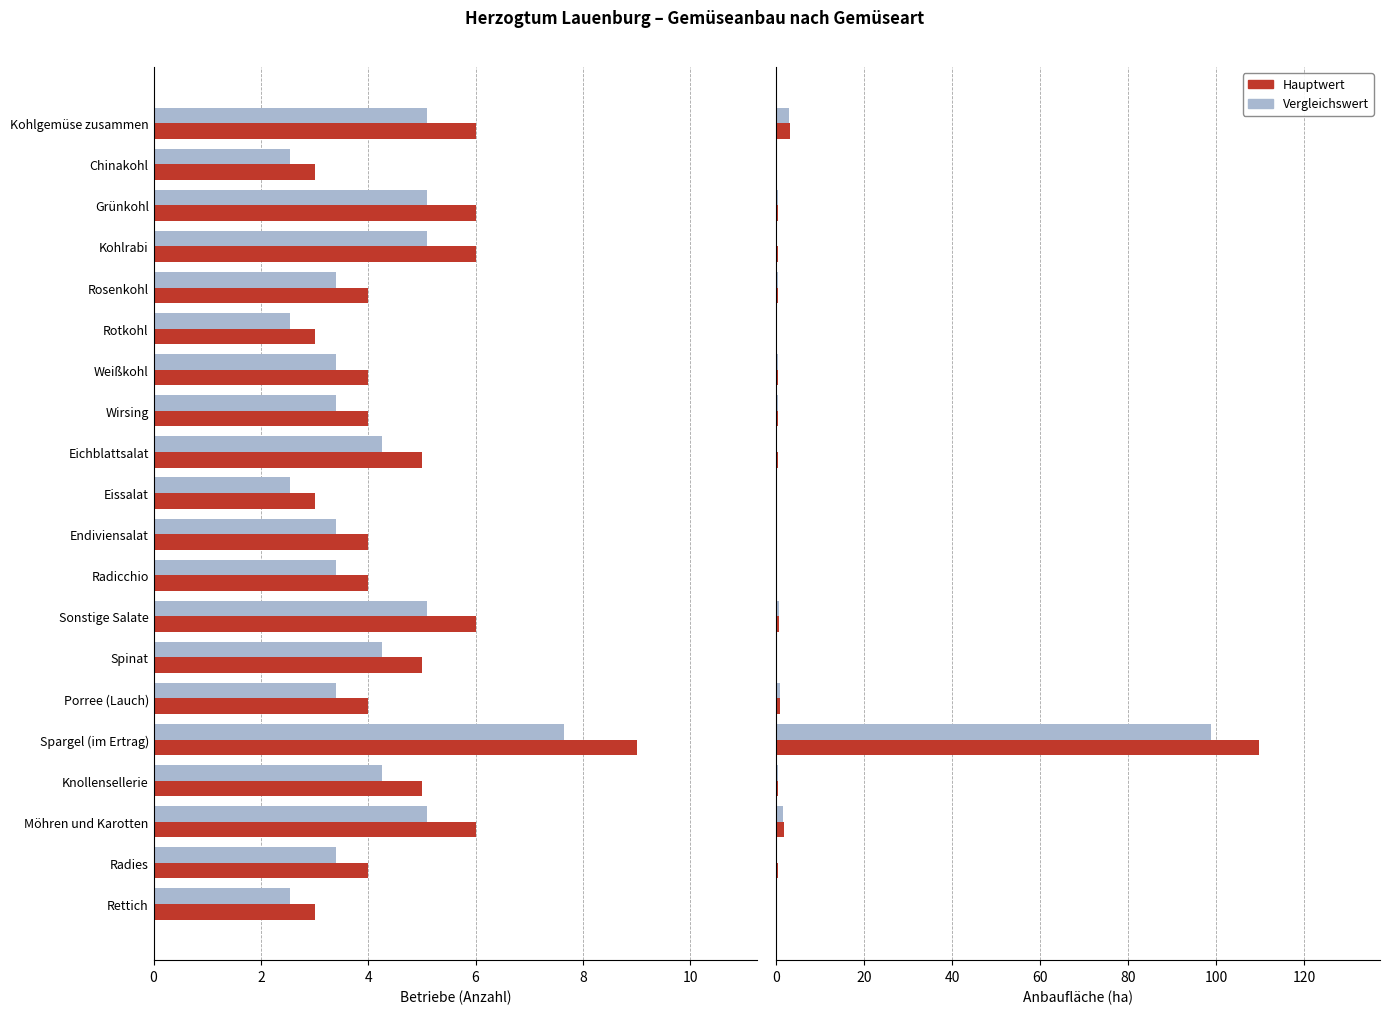

What is the difference between the maximum and minimum values in the Betriebe (ref) series?

5.1